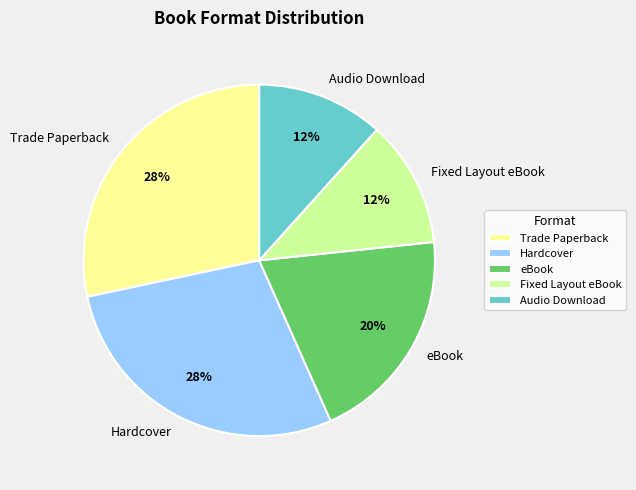

Do Trade Paperback and eBook together represent more than half of the pie?

No